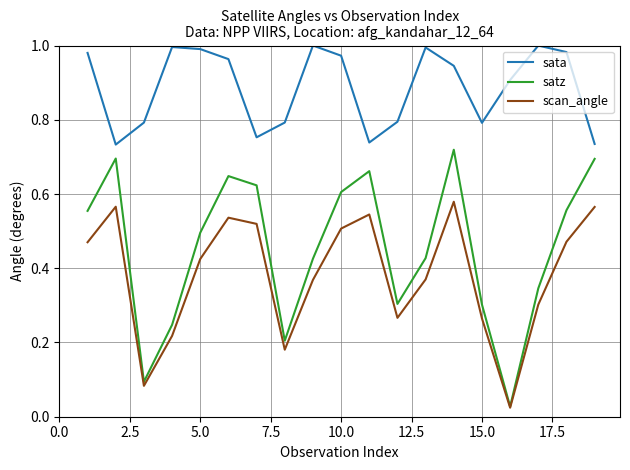

Which series has the widest spread of values?

satz